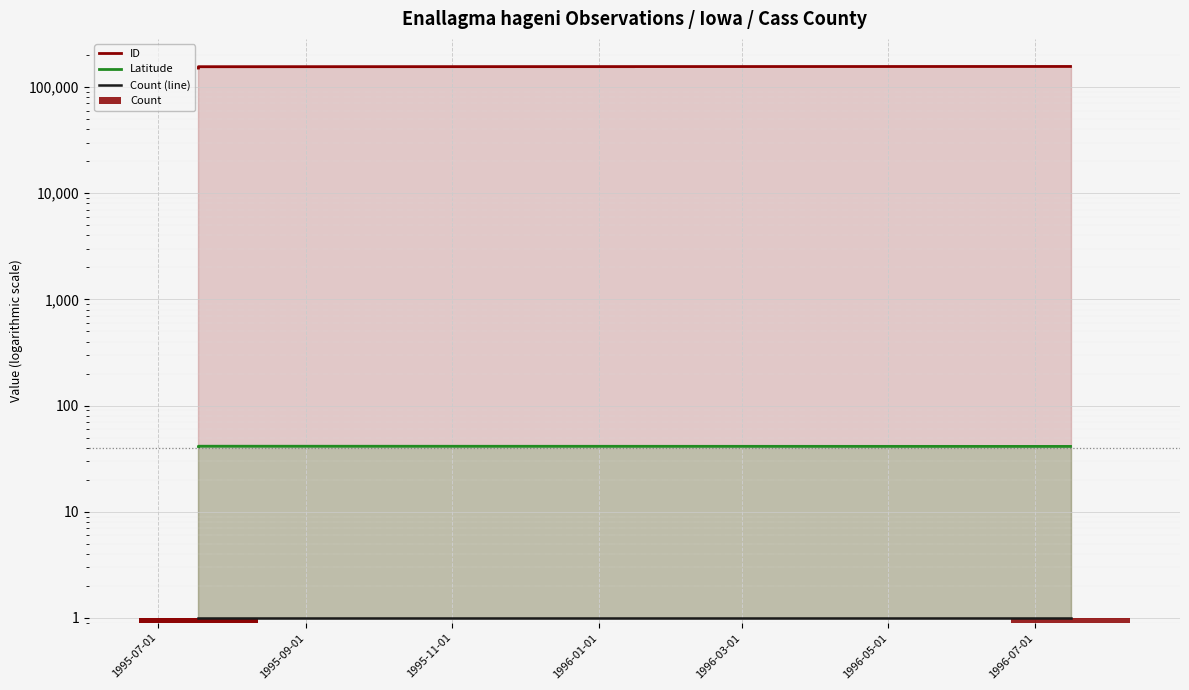

What is the highest value of the ID series?

156106.0